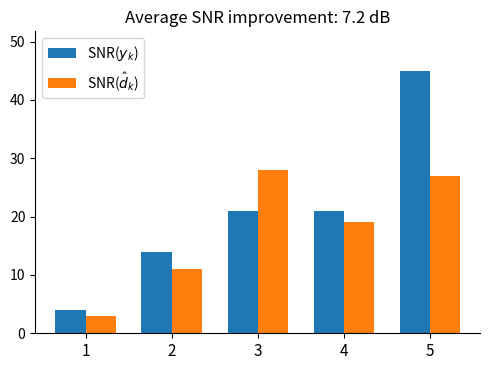

Which series changed the most between 1 and 4?

SNR($y_k$)